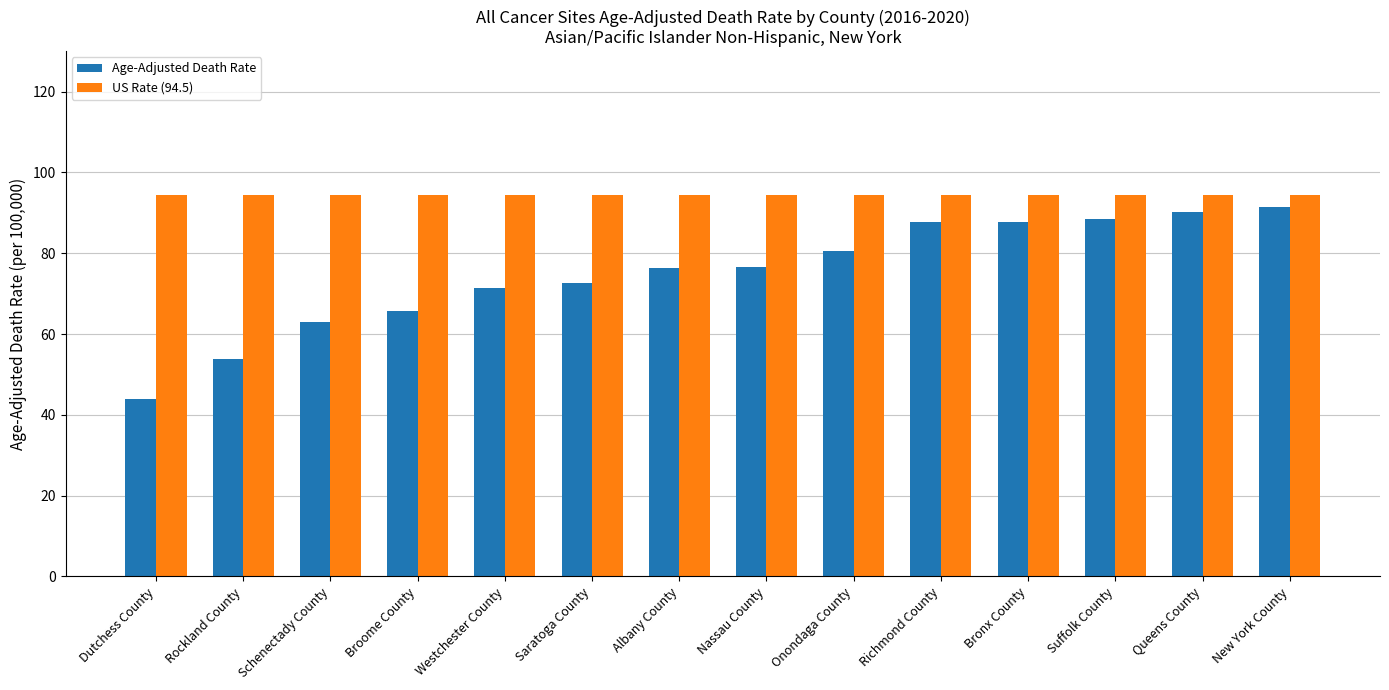

What is the label of the 6th bar from the right?

Onondaga County